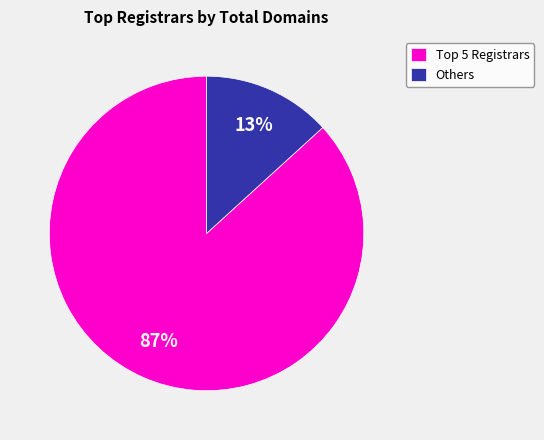

Which slice is the smallest?

Others